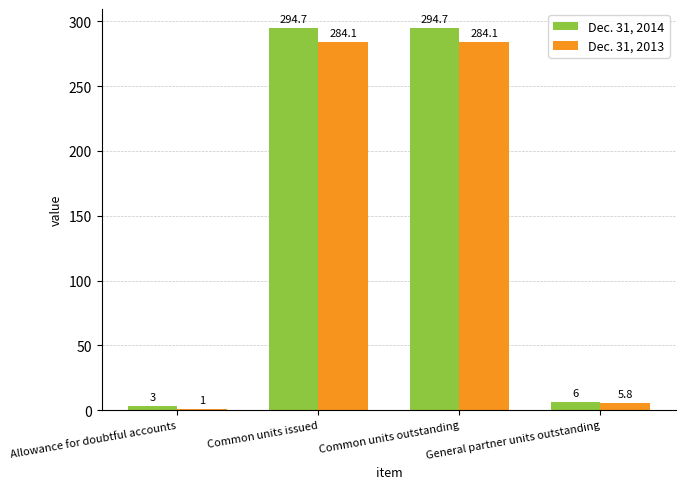

How many categories are shown in the chart?

4